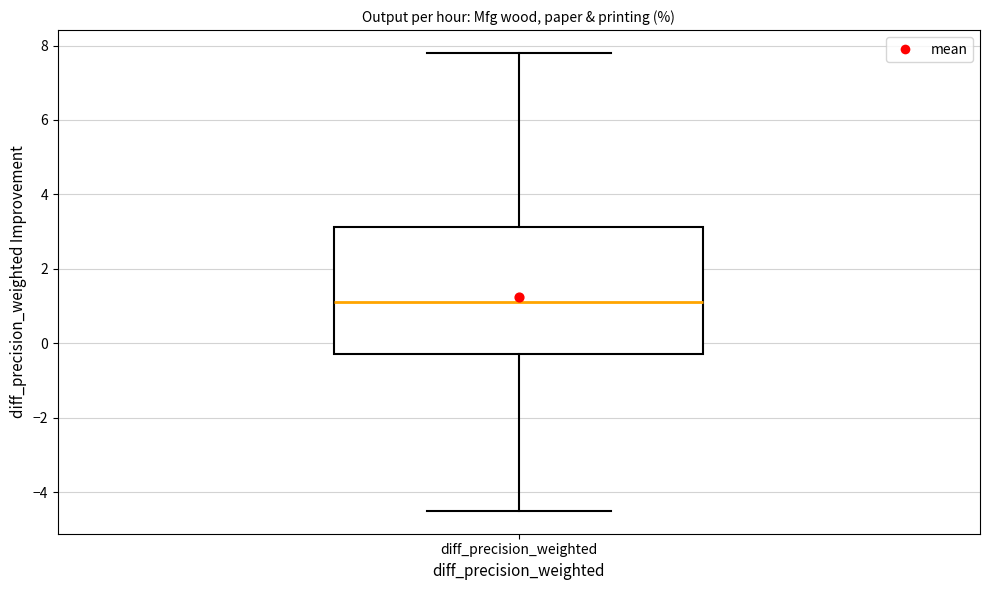

Read this box plot against the y-axis: the position of the median line, the range covered by the box, and the ends of both whiskers. The values are not printed on the chart, so give them approximately, as read against the axis.

median 1.2, box -0.2 to 3.2, whiskers -4.4 to 7.8